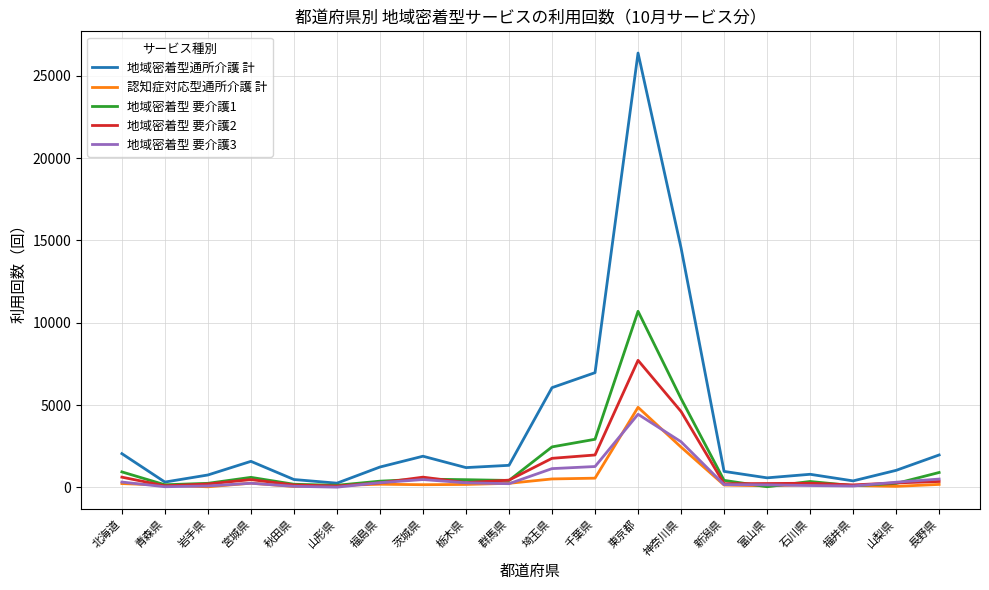

Where is the first local maximum for 地域密着型 要介護1?

宮城県